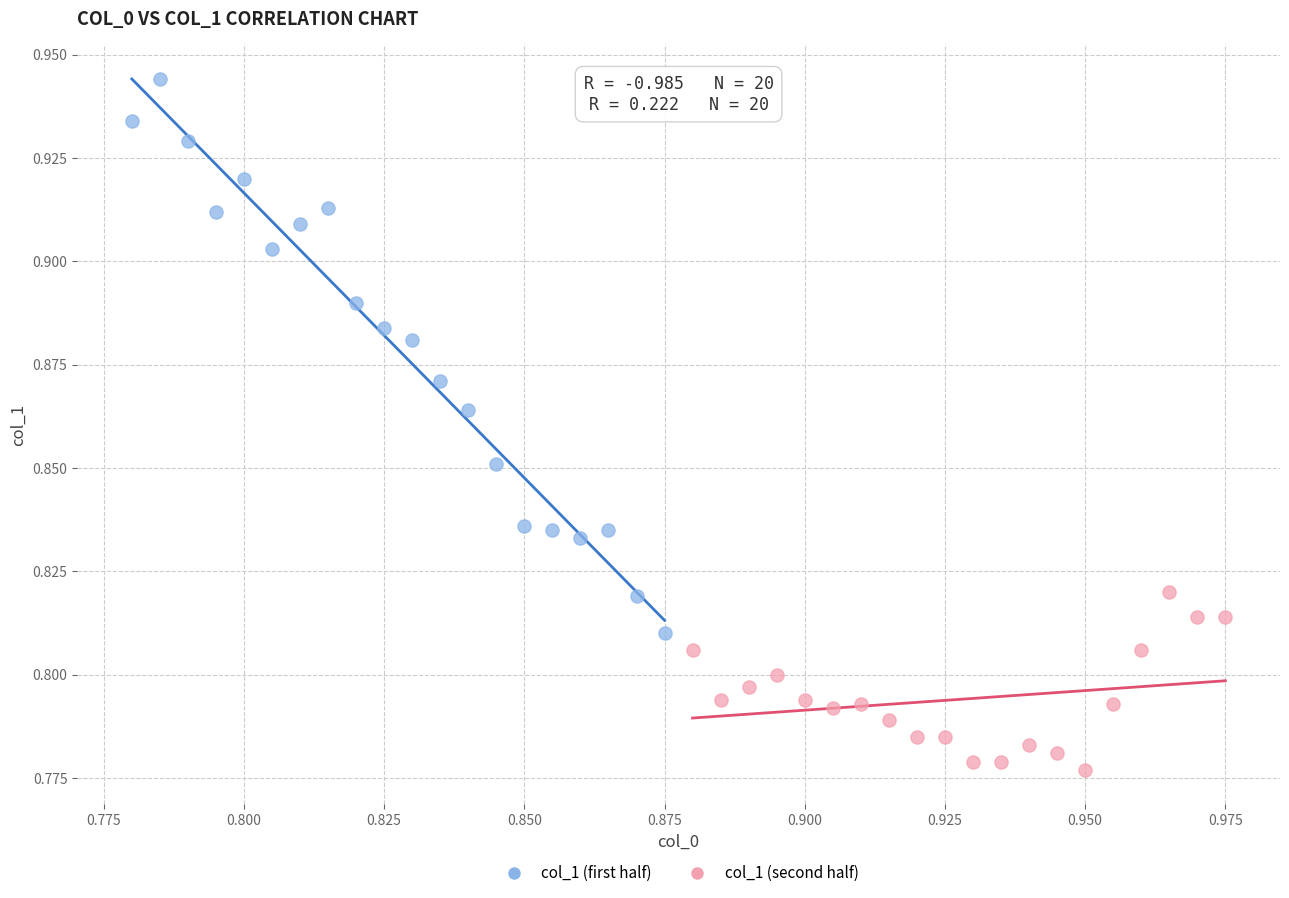

What are all the series names shown in the legend?

col_1 (first half), col_1 (second half)